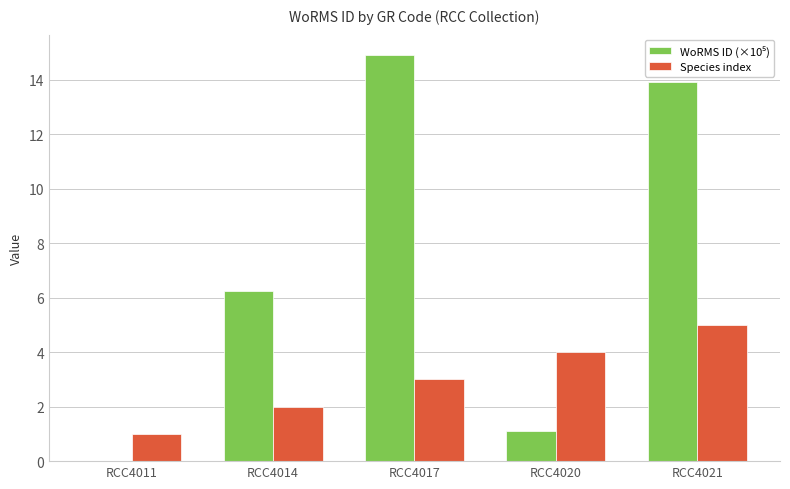

What is the total value across all series at RCC4011?

1.0